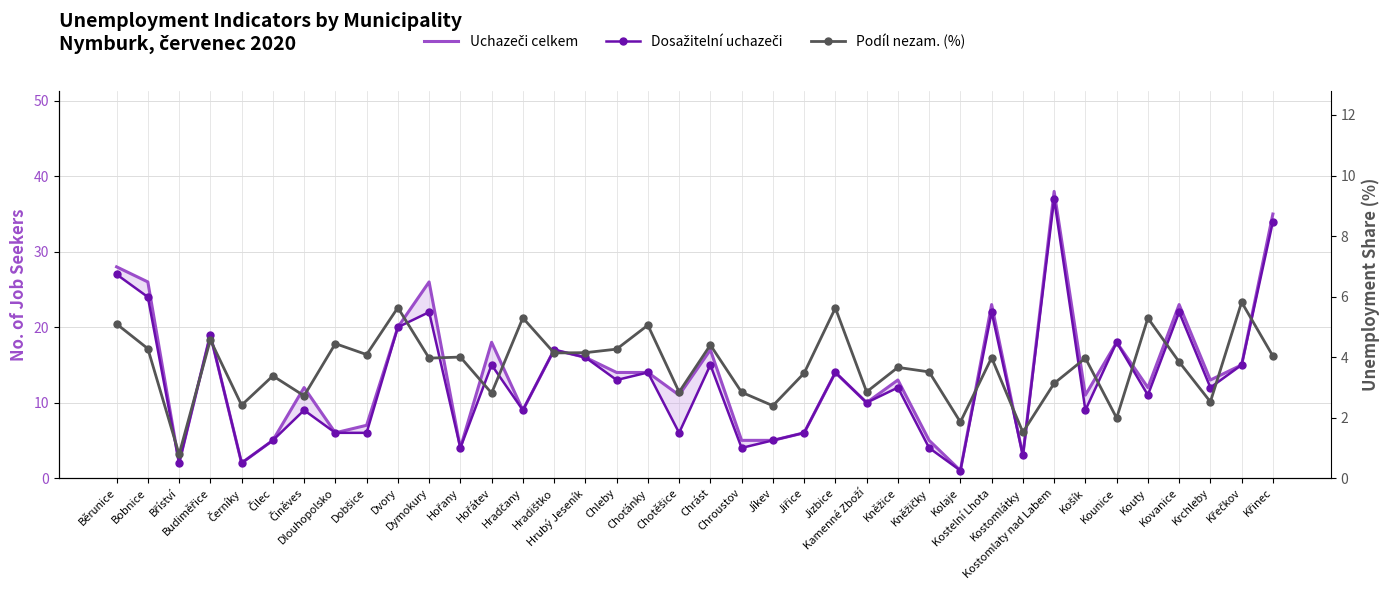

True or false: Podíl nezam. (%) has more than 0 points higher than both neighbors.

True